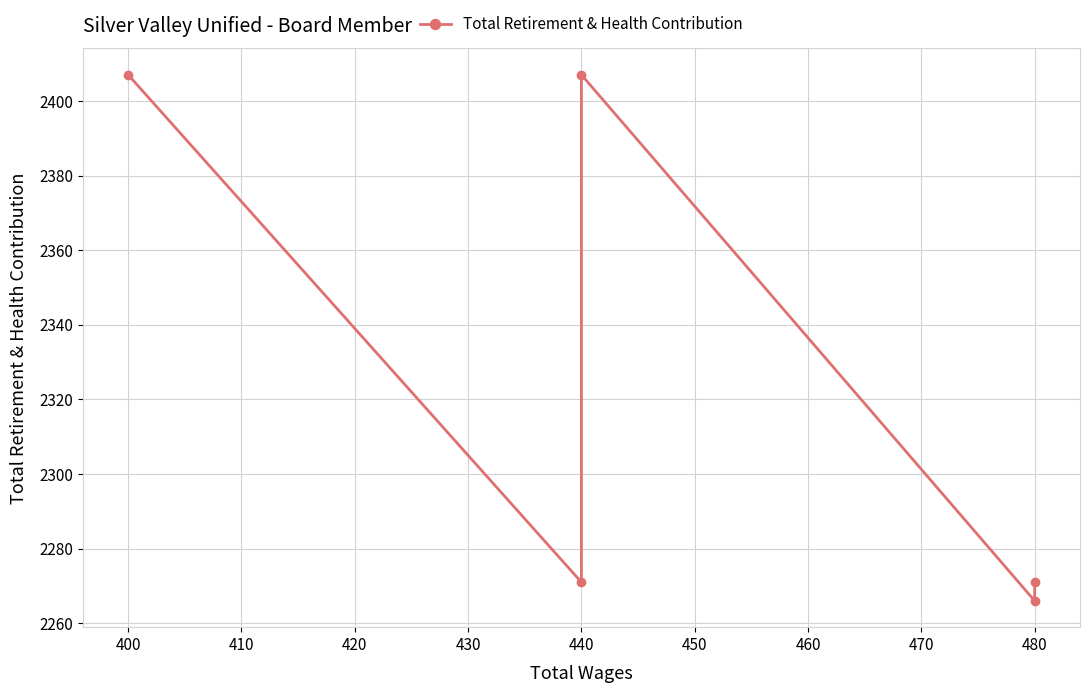

What is the maximum value shown in the chart?

2407